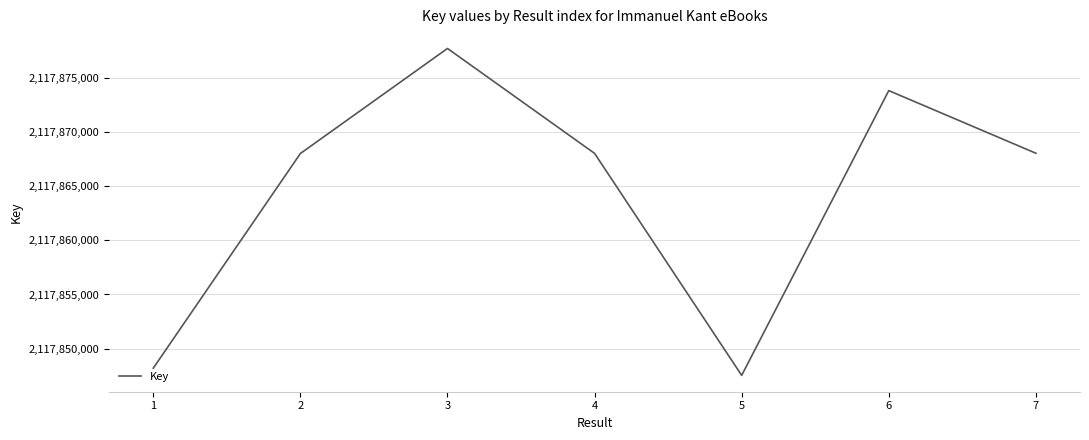

What is the difference between the second highest and minimum values?

26329